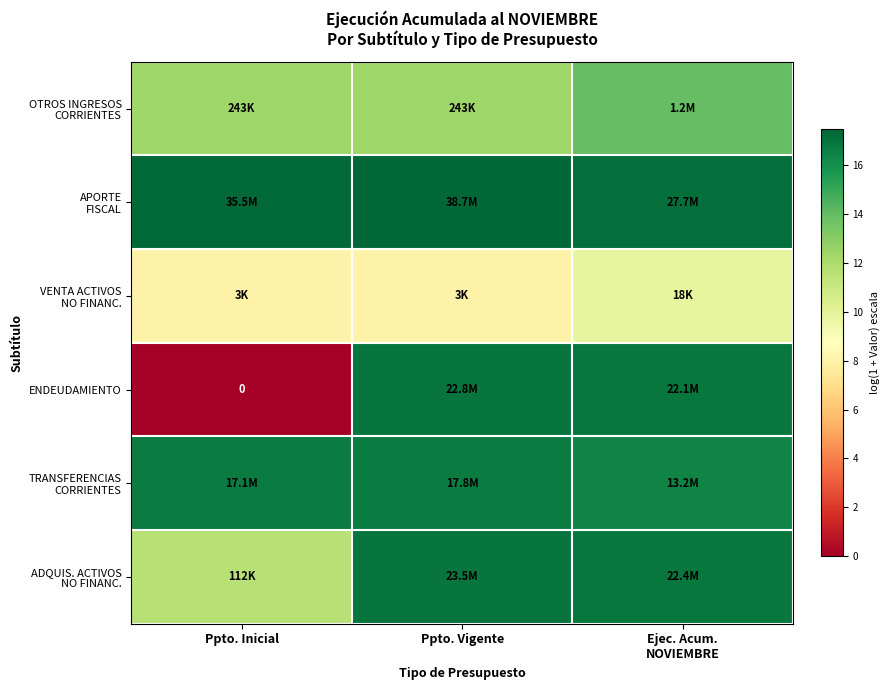

Is it true that APORTE FISCAL equals 17.5 at Ppto. Vigente?

True